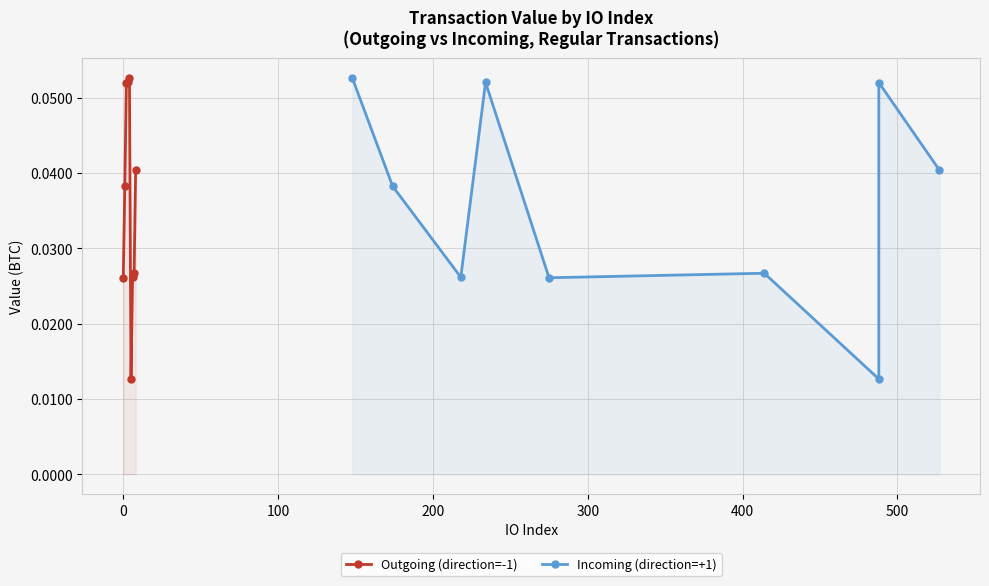

Which series ends up on top after the final intersection of Outgoing (direction=-1) and Incoming (direction=+1)?

Incoming (direction=+1)